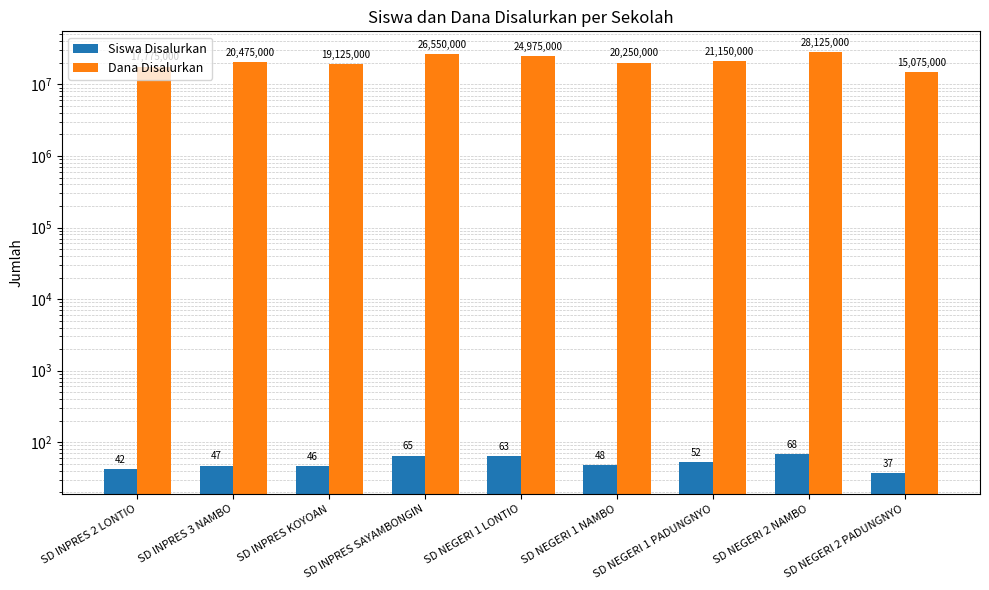

What is the approximate value of Dana Disalurkan at SD INPRES SAYAMBONGIN?

26550000